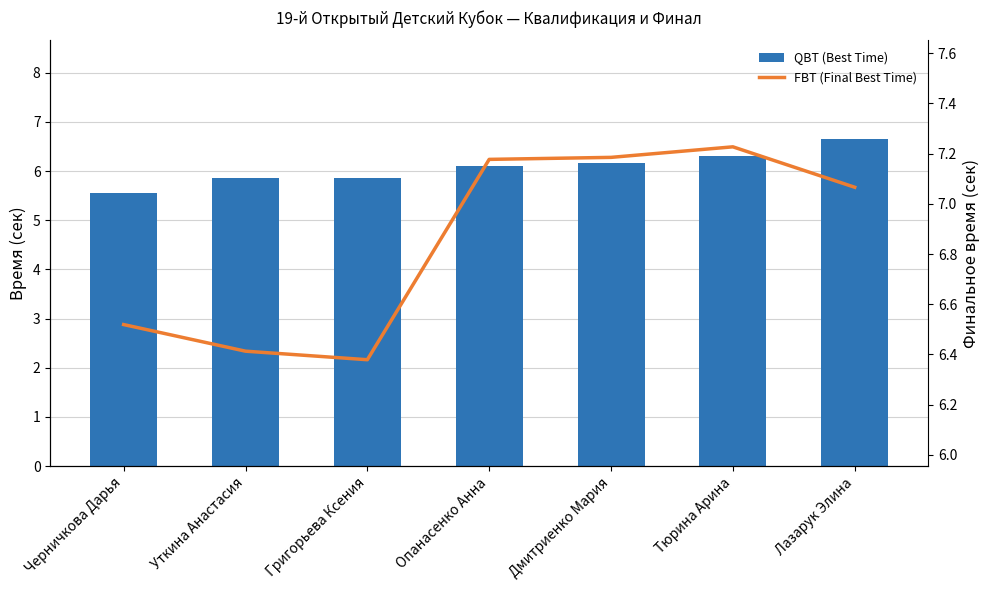

True or false: FBT (Final Best Time) has a value of 4.2 at Черничкова Дарья.

False